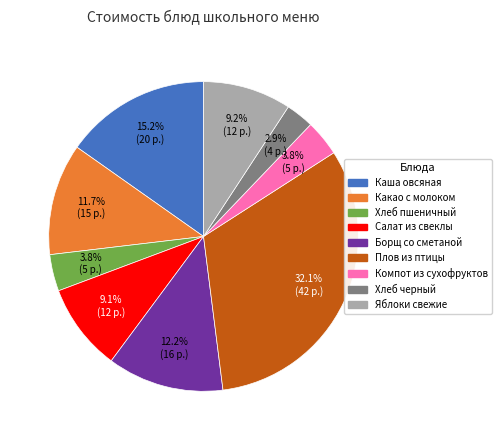

Is there any slice that represents more than half of the pie?

No